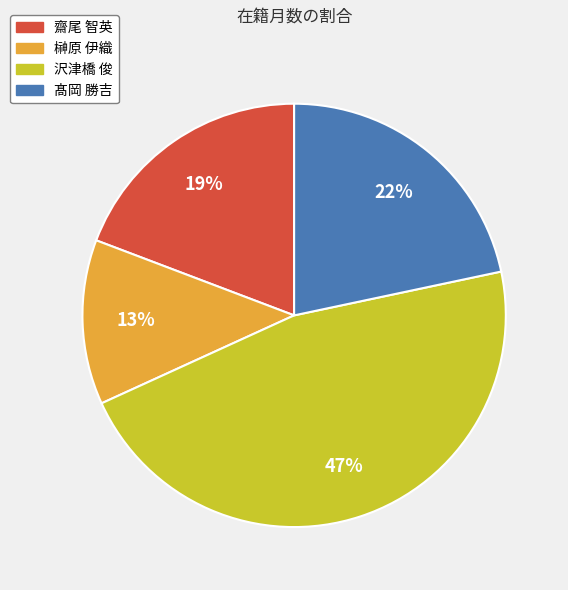

Is it true that 沢津橋 俊 is 56% of the pie?

False